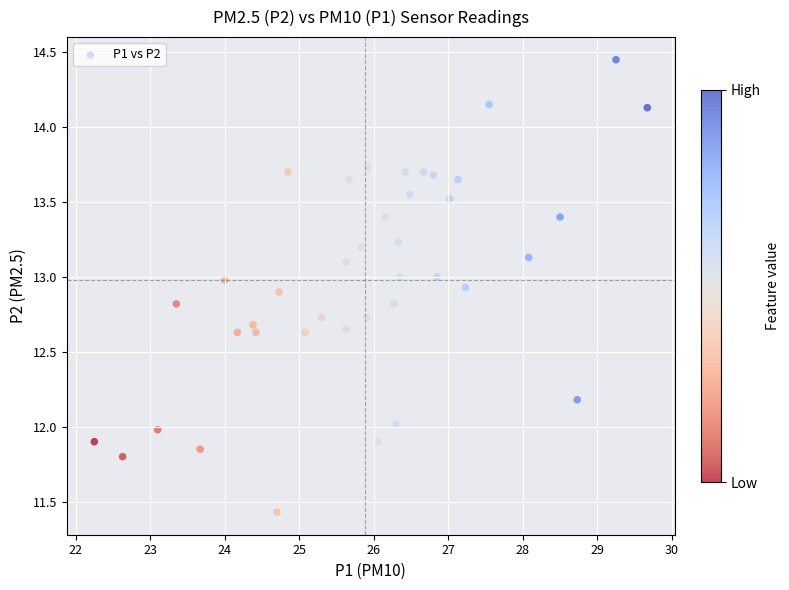

What is the range of Y values (max minus min)?

3.0